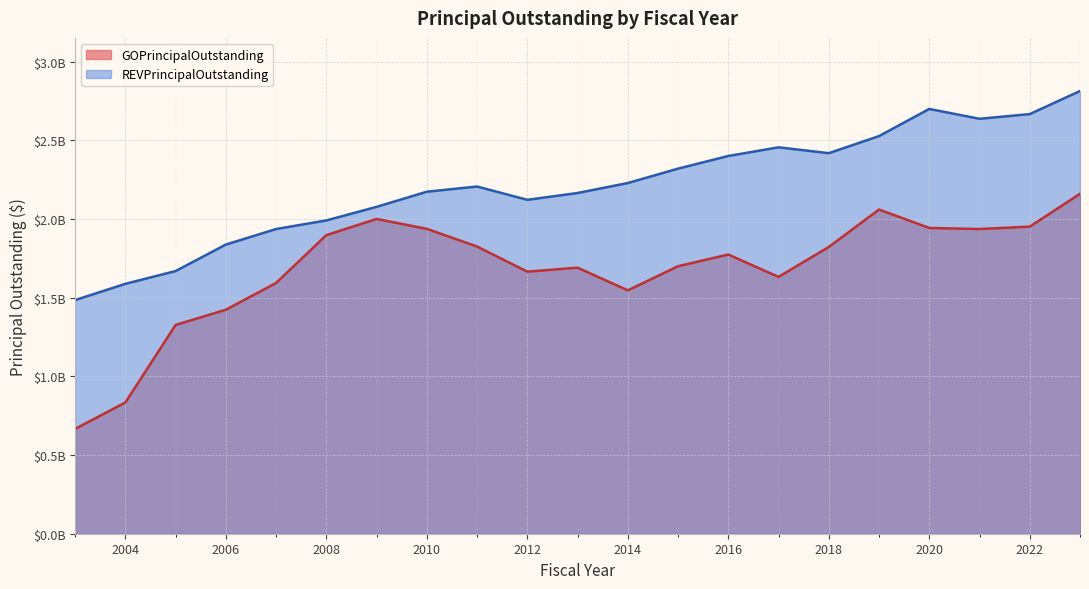

Between 2015 and 2016, which series saw the biggest shift?

REVPrincipalOutstanding